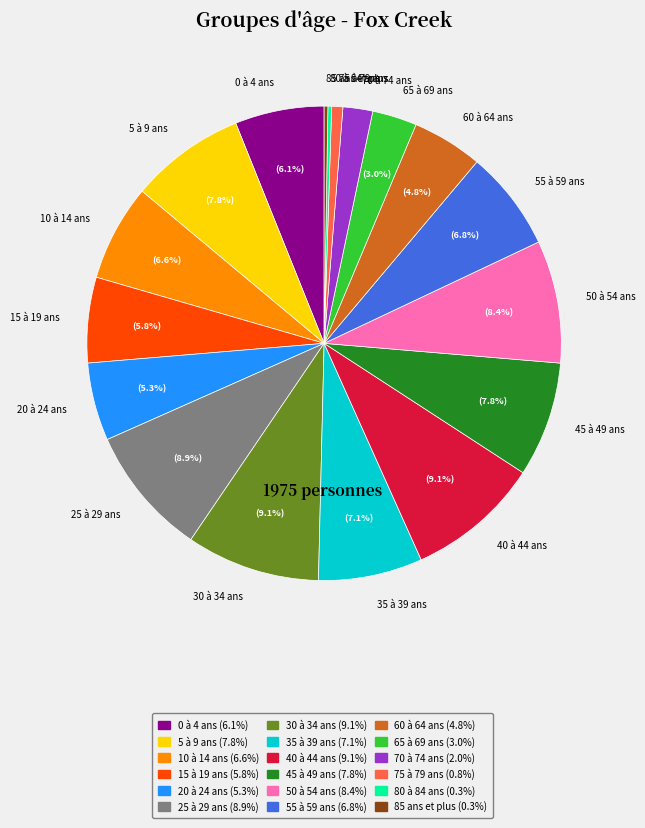

Which has a higher value, 0 à 4 ans or 40 à 44 ans?

40 à 44 ans